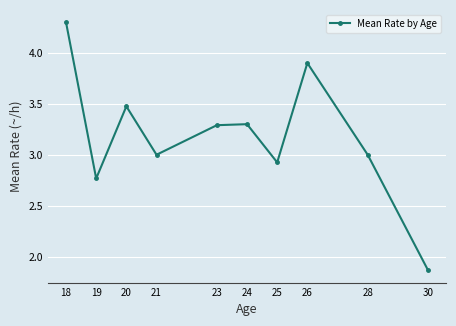

What is the change in value from 20 to 21?

-0.5